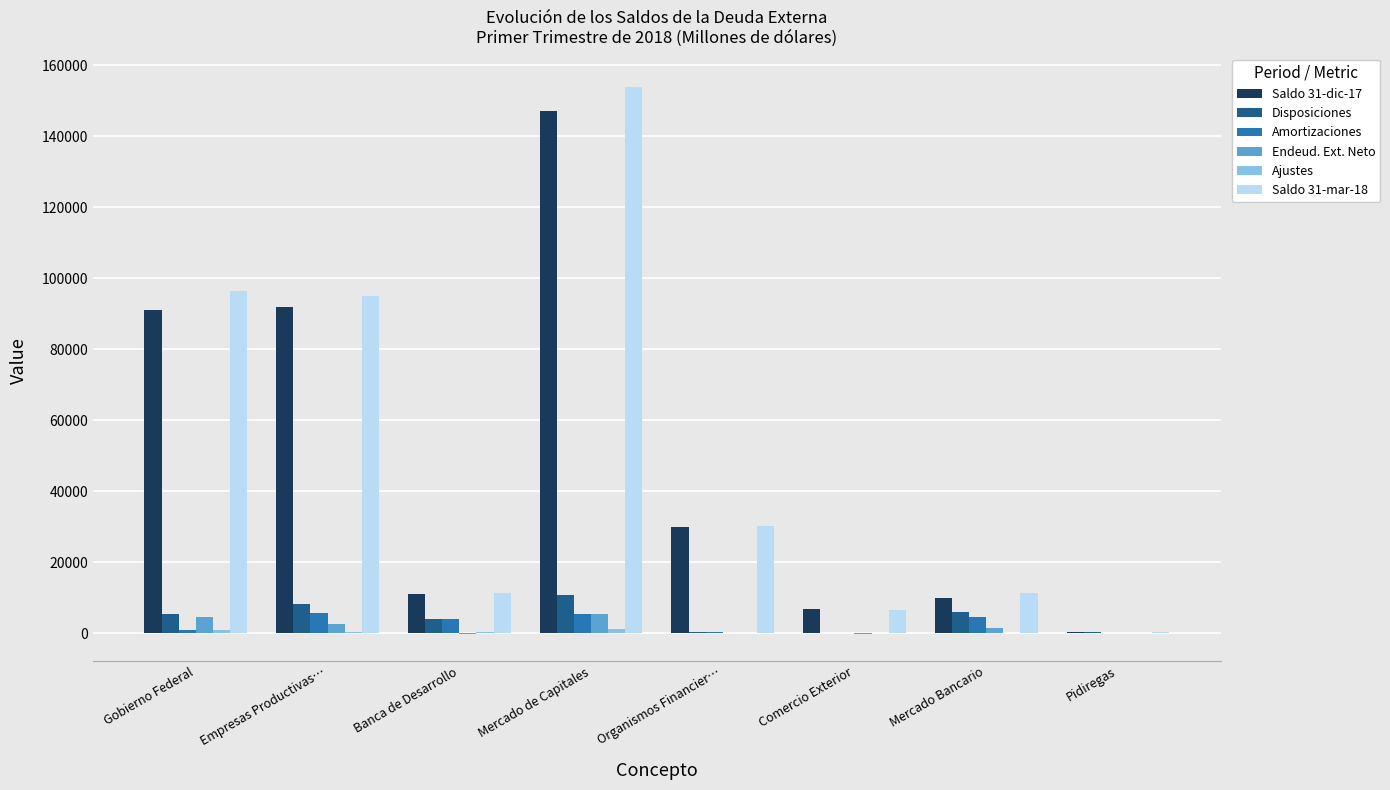

What is the highest value of the Endeud. Ext. Neto series?

5511.7